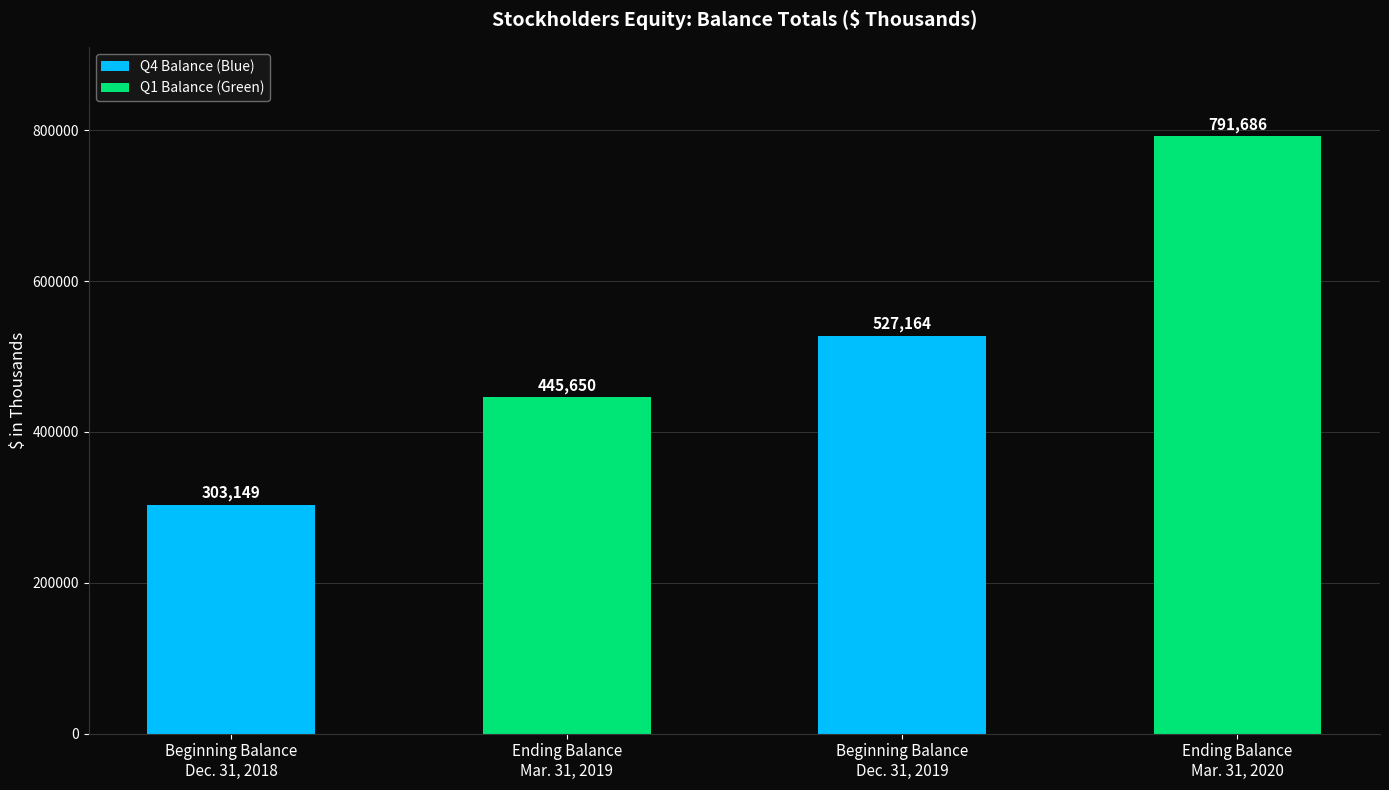

Between Beginning Balance
Dec. 31, 2019 and Ending Balance
Mar. 31, 2020, which is larger?

Ending Balance
Mar. 31, 2020